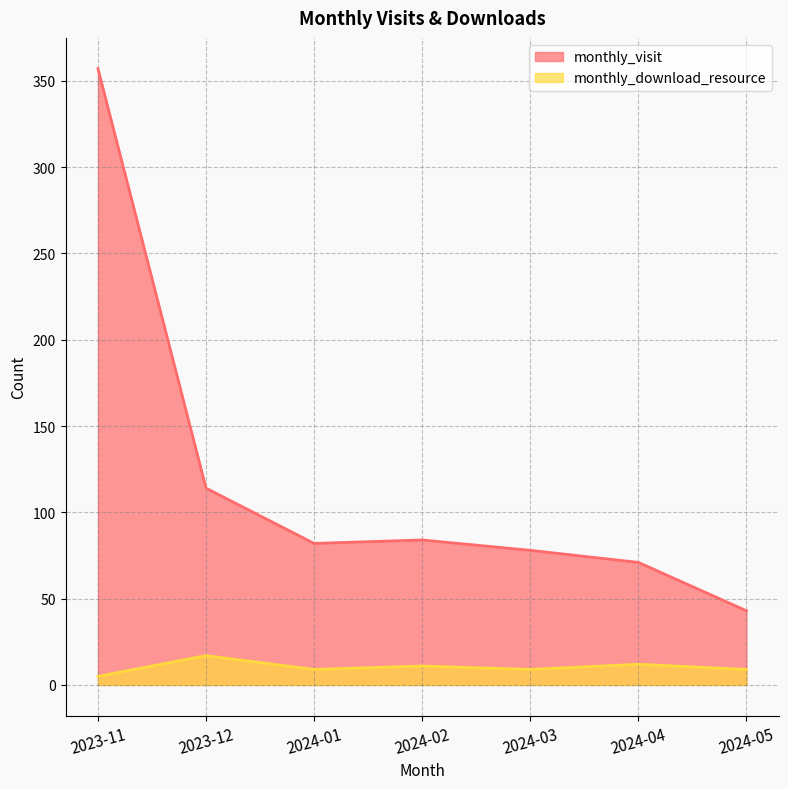

What is the value of the monthly_visit point at the 4th from the left?

84